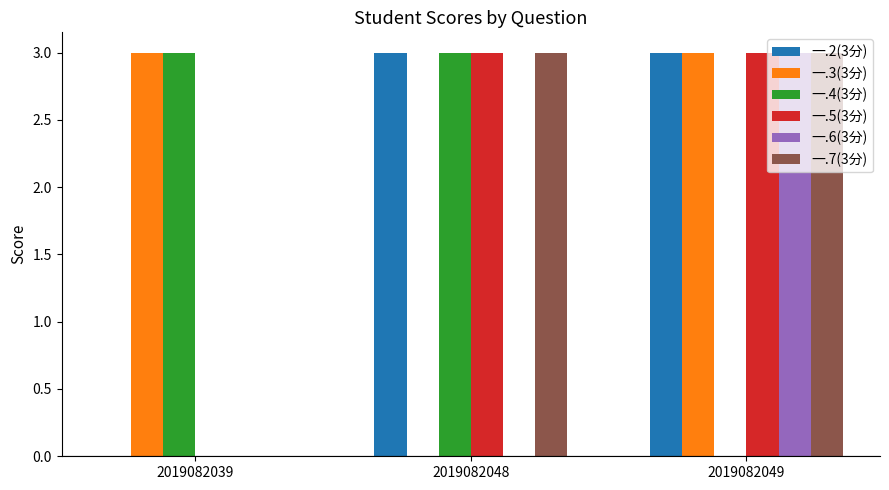

The 一.6(3分) series shows 0 at 2019082039. True or false?

True